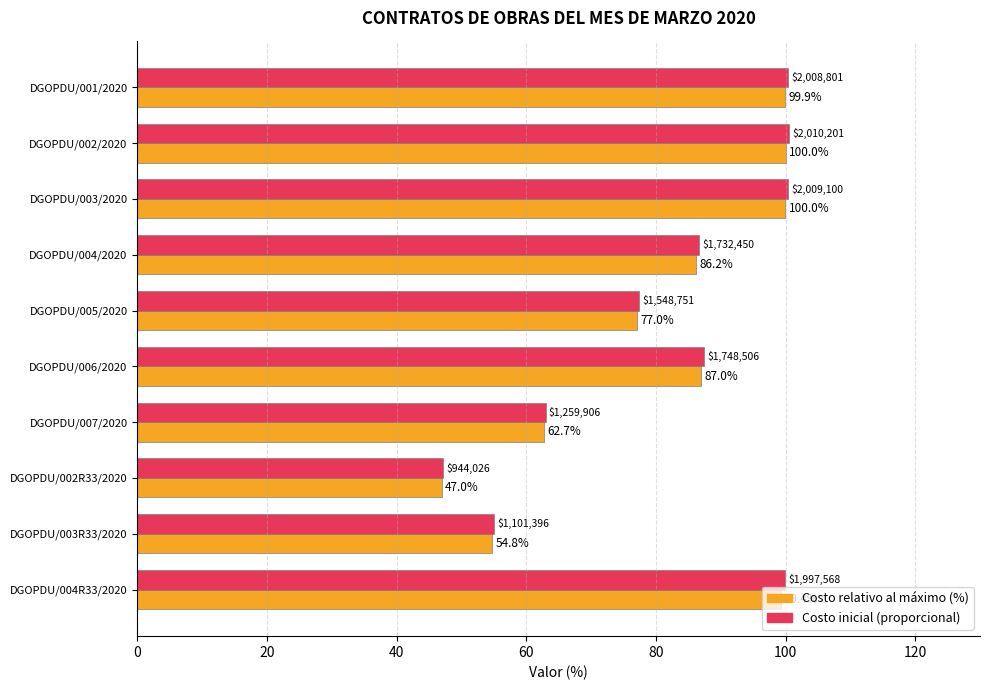

What is the maximum value shown in the chart?

100.5